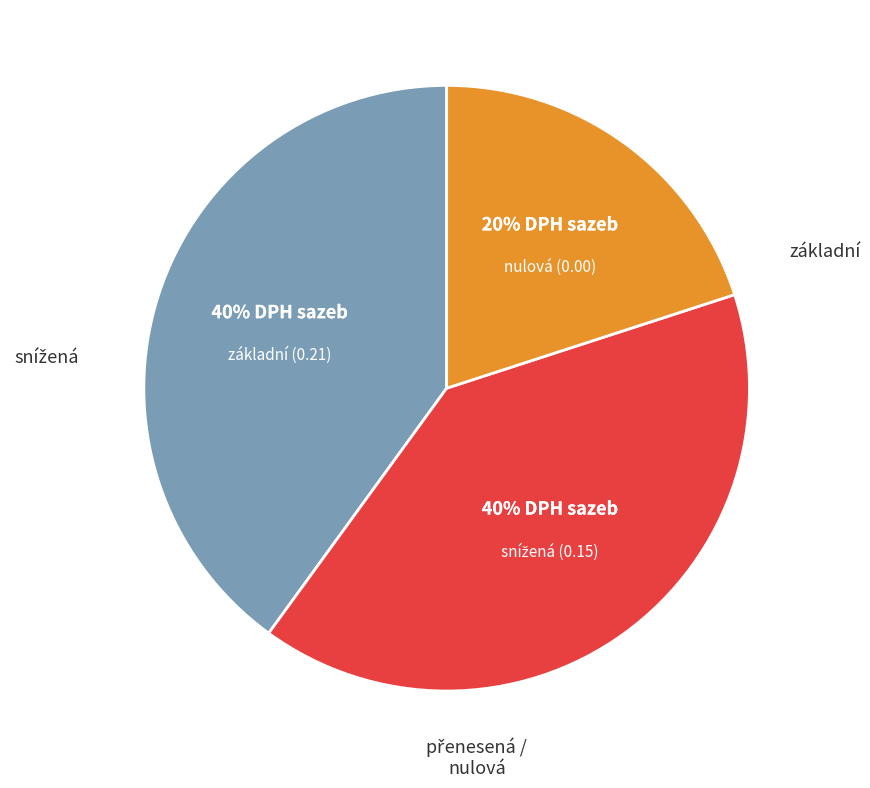

Does any single category account for the majority?

No